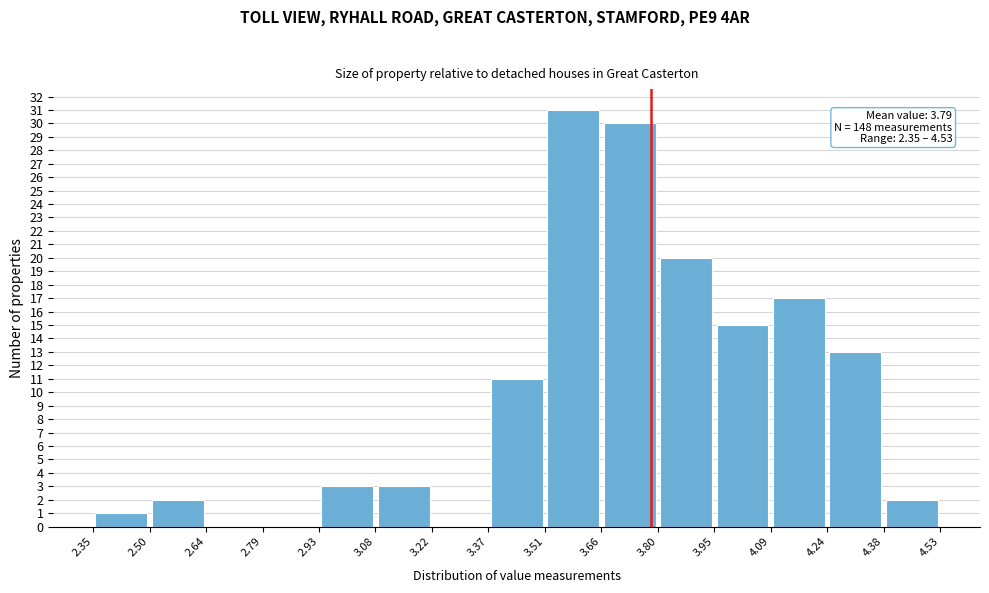

Over which range of the x-axis is the bar tallest?

3.51 to 3.66